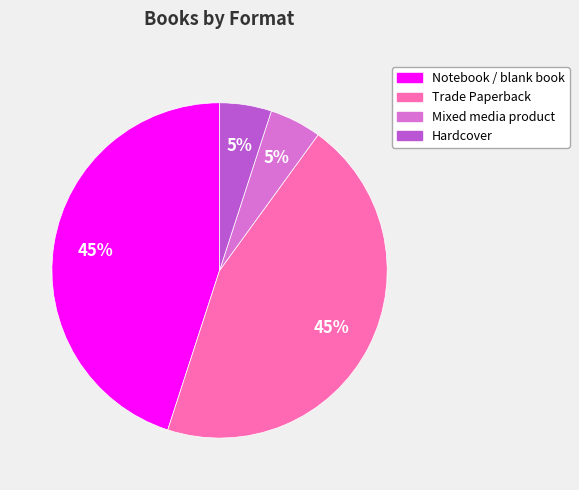

Does any single category account for the majority?

No